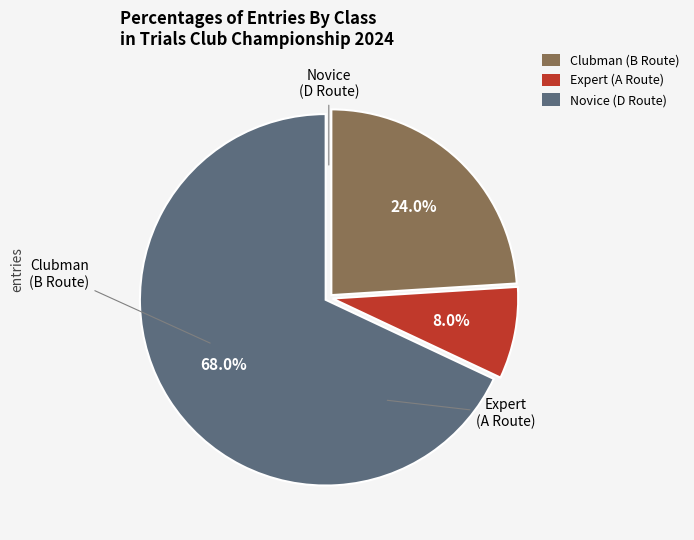

How many segments does this pie chart have?

3